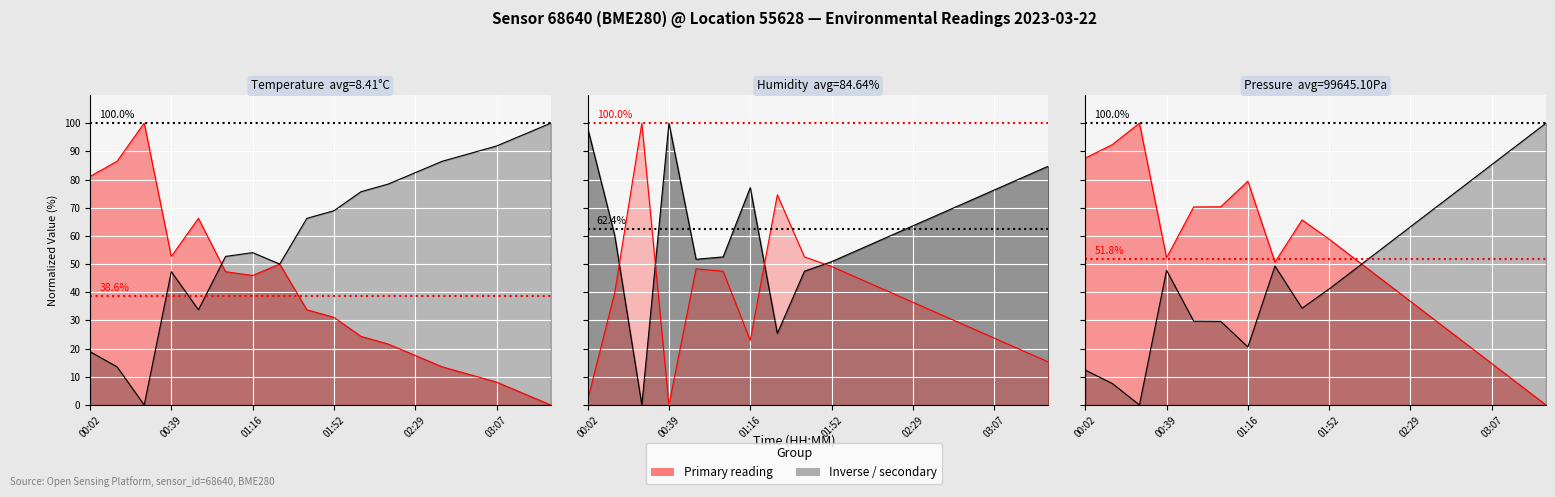

How many data points in Pressure inverse line are above 48?

9